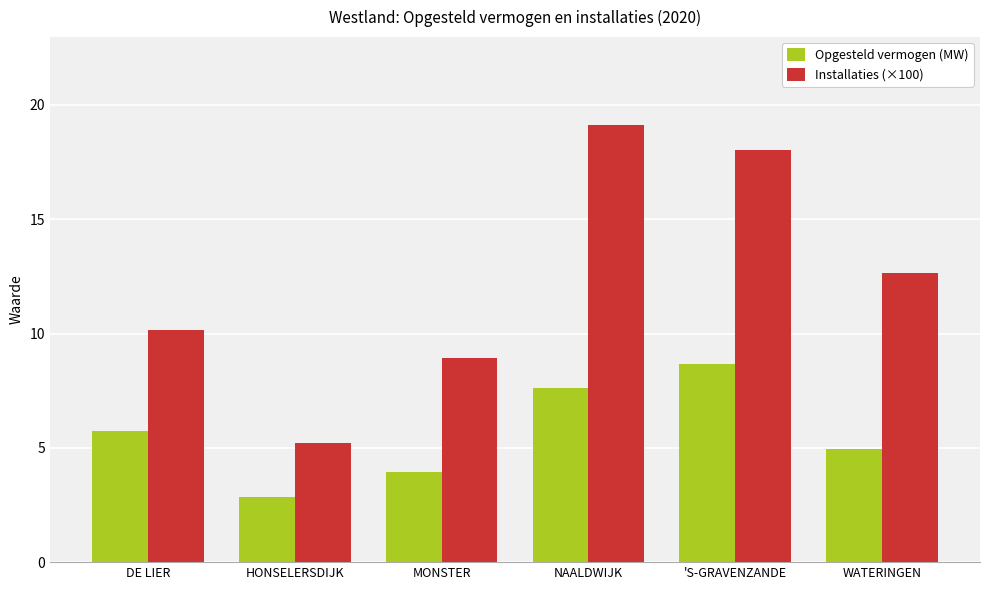

What is the lowest value of the Installaties (×100) series?

5.2